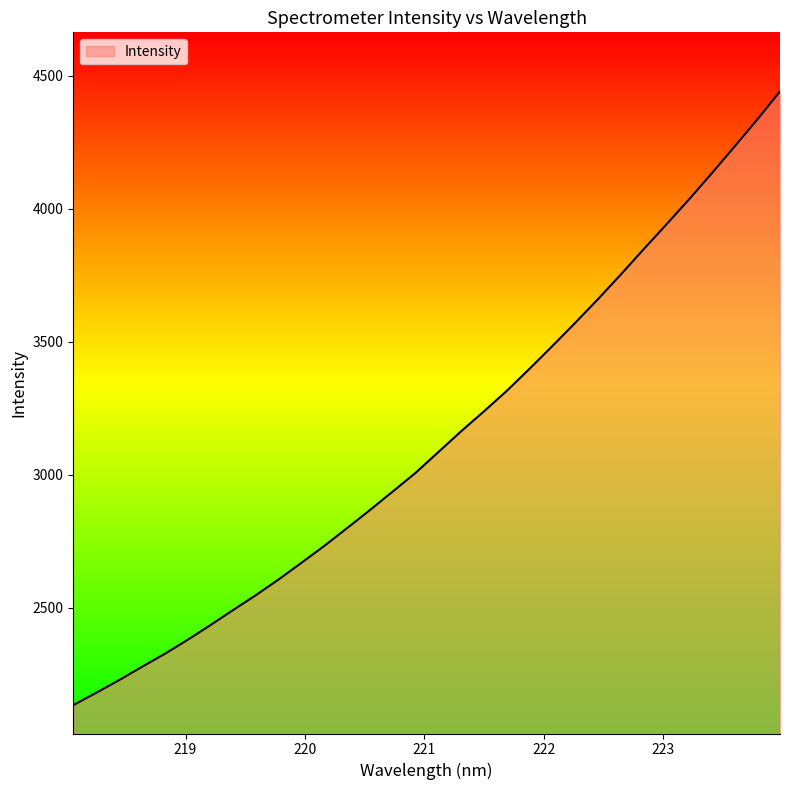

What is the difference between the maximum and minimum values?

2307.8